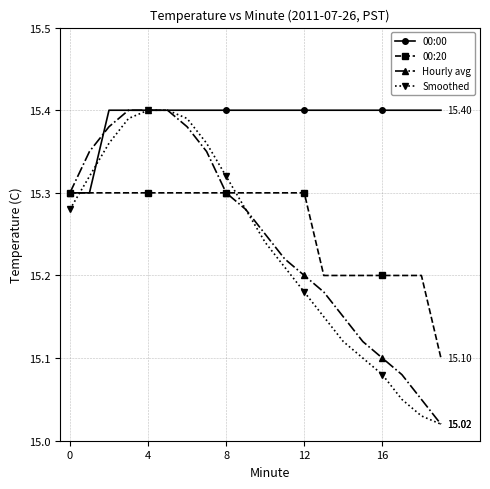

At how many categories does at least one series exceed 15?

20